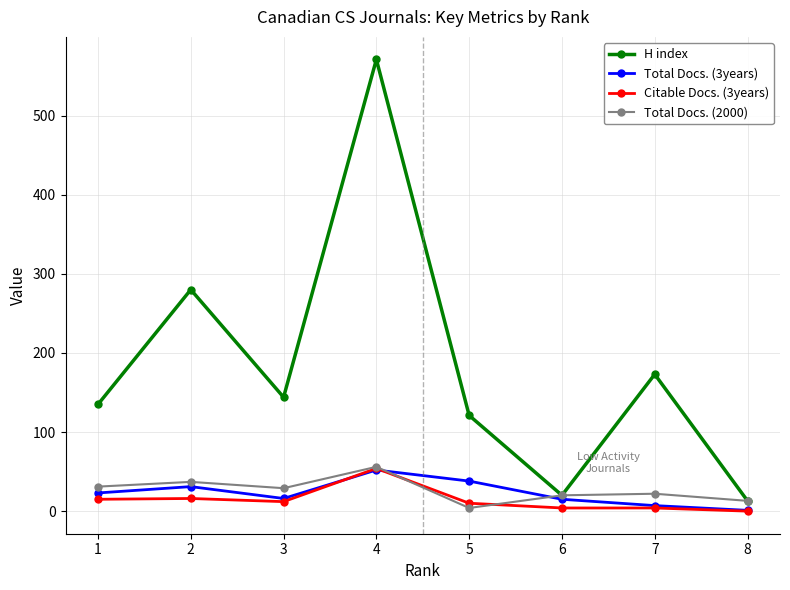

What is the average value of the H index series?

182